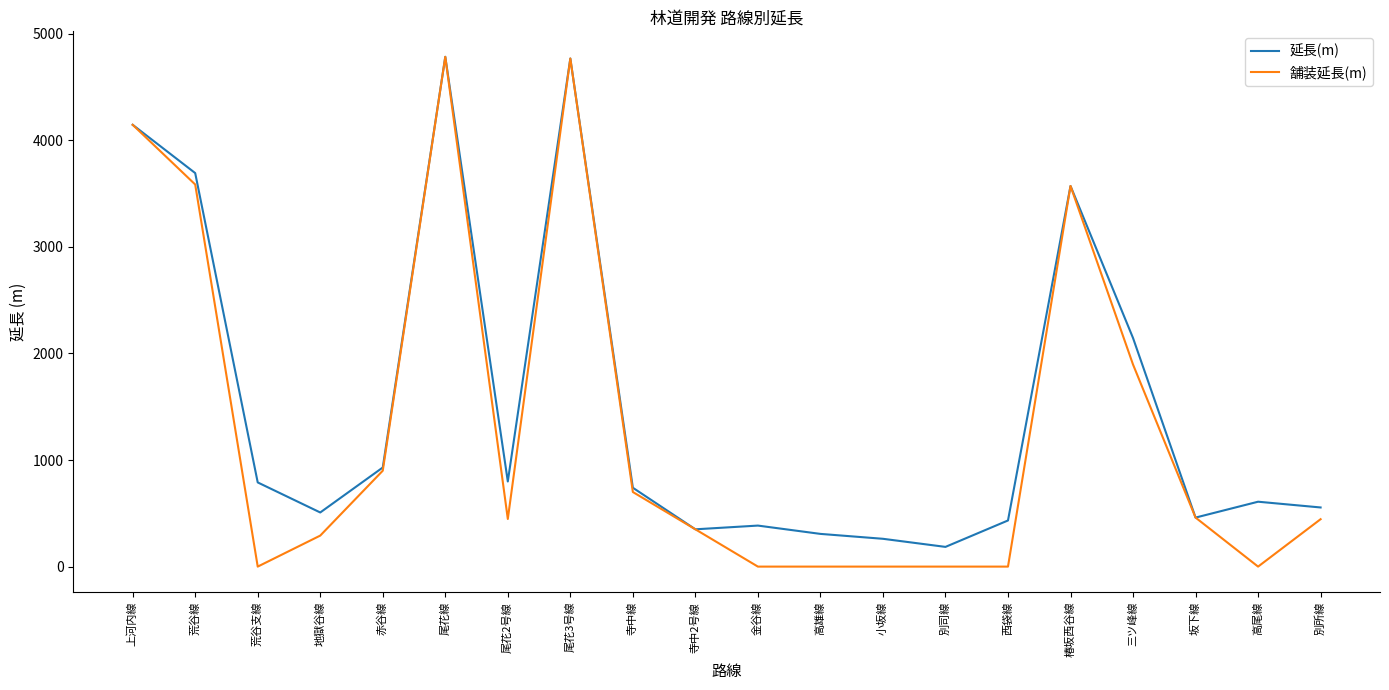

Between 別司線 and 別所線, which series saw the biggest shift?

舗装延長(m)